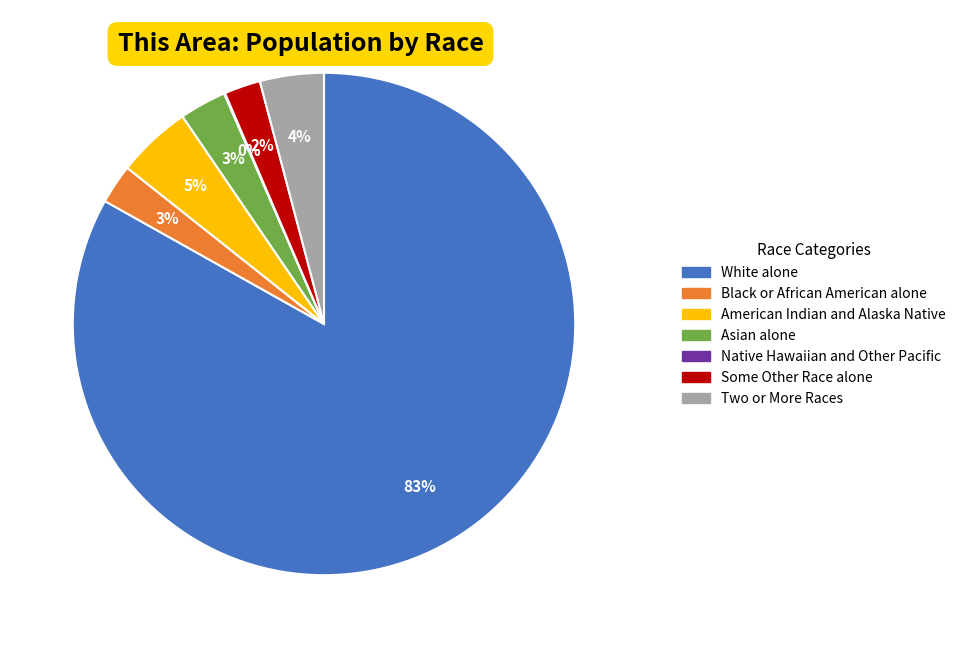

What percentage is the Black or African American alone slice, to the nearest percent?

3%